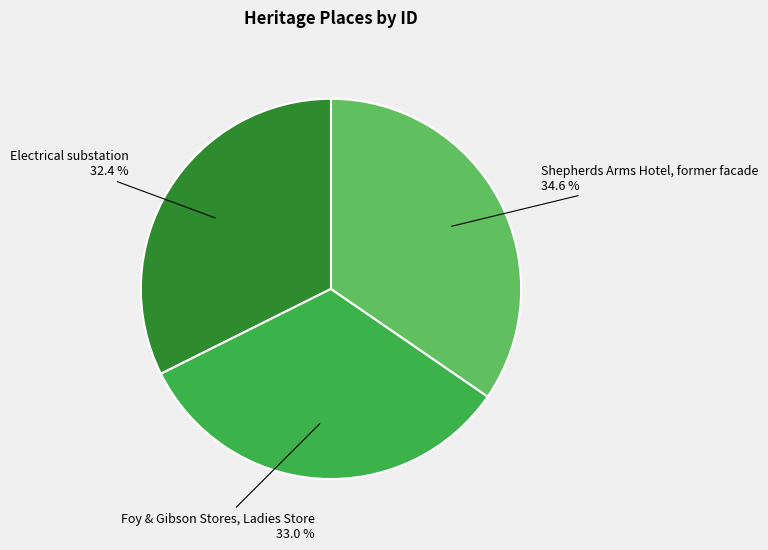

Is there a majority slice in this chart?

No